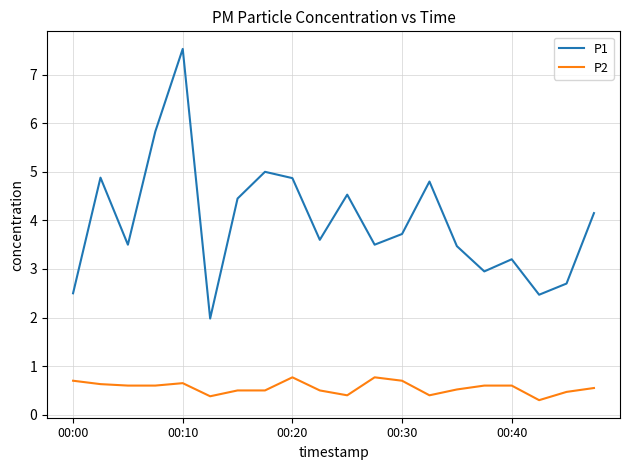

What is the greatest value displayed?

7.5